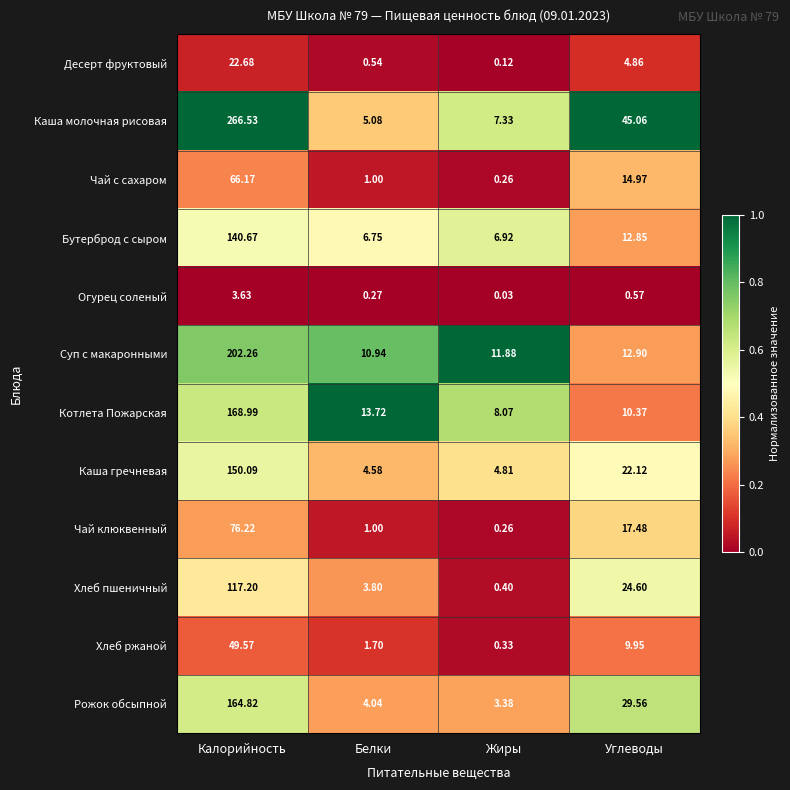

How many series are shown in this chart?

12